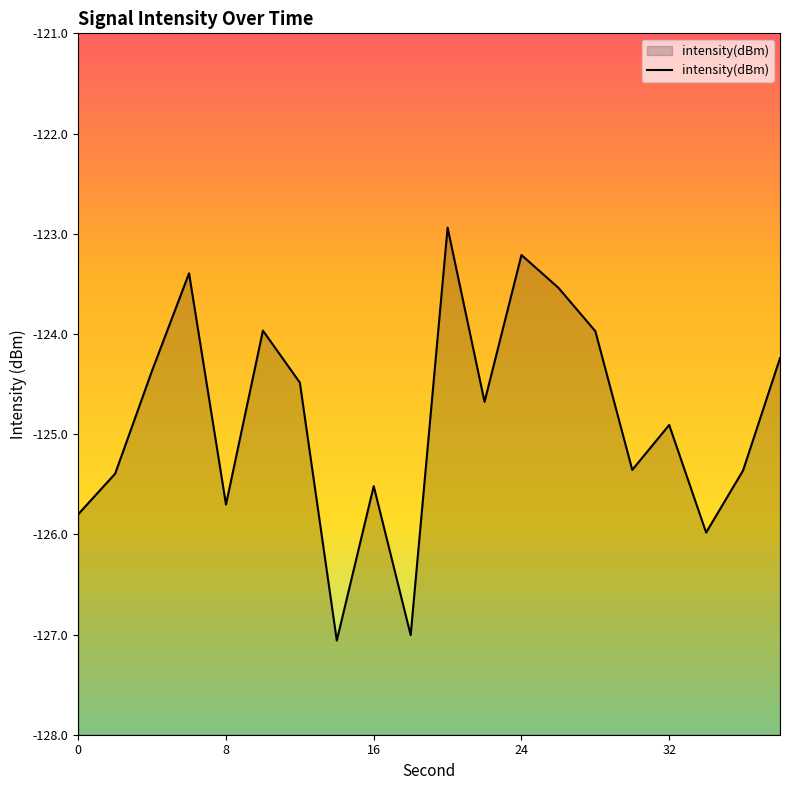

What is the difference between the maximum and minimum values?

4.1